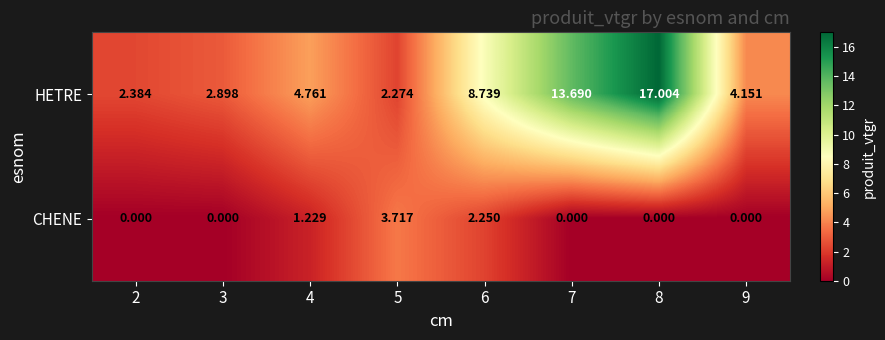

Which series has the largest total across all categories?

HETRE